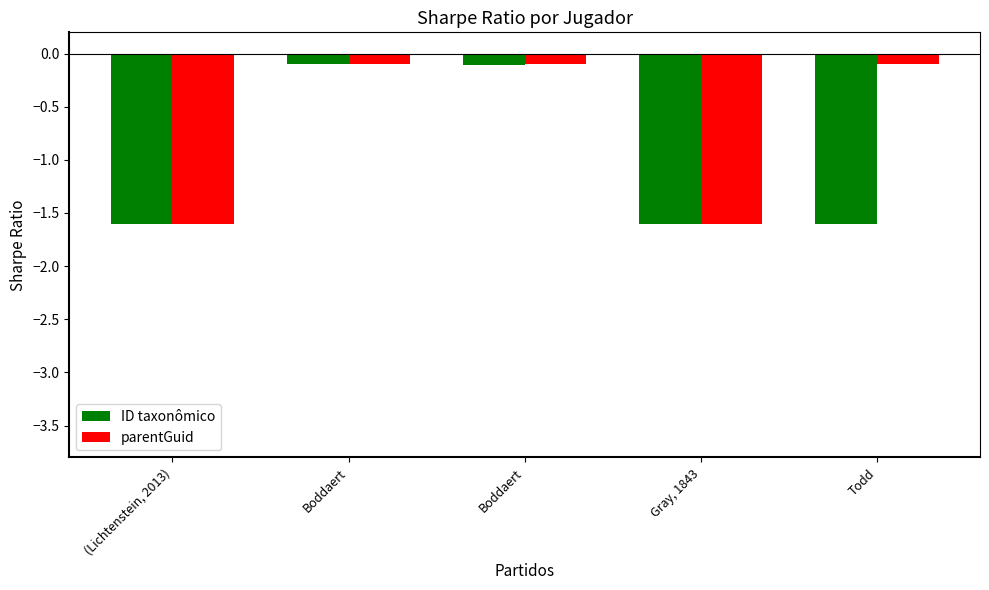

Reading left to right, extract all data points from this chart.

ID taxonômico: -1.6	-0.1	-0.1	-1.6	-1.6
parentGuid: -1.6	-0.1	-0.1	-1.6	-0.1